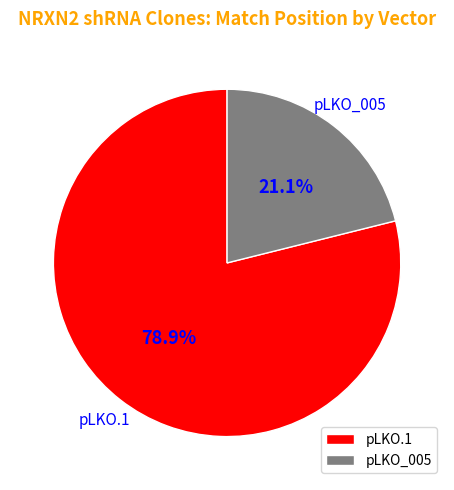

To the nearest percent, what is the difference between the largest and smallest slice percentages?

58%